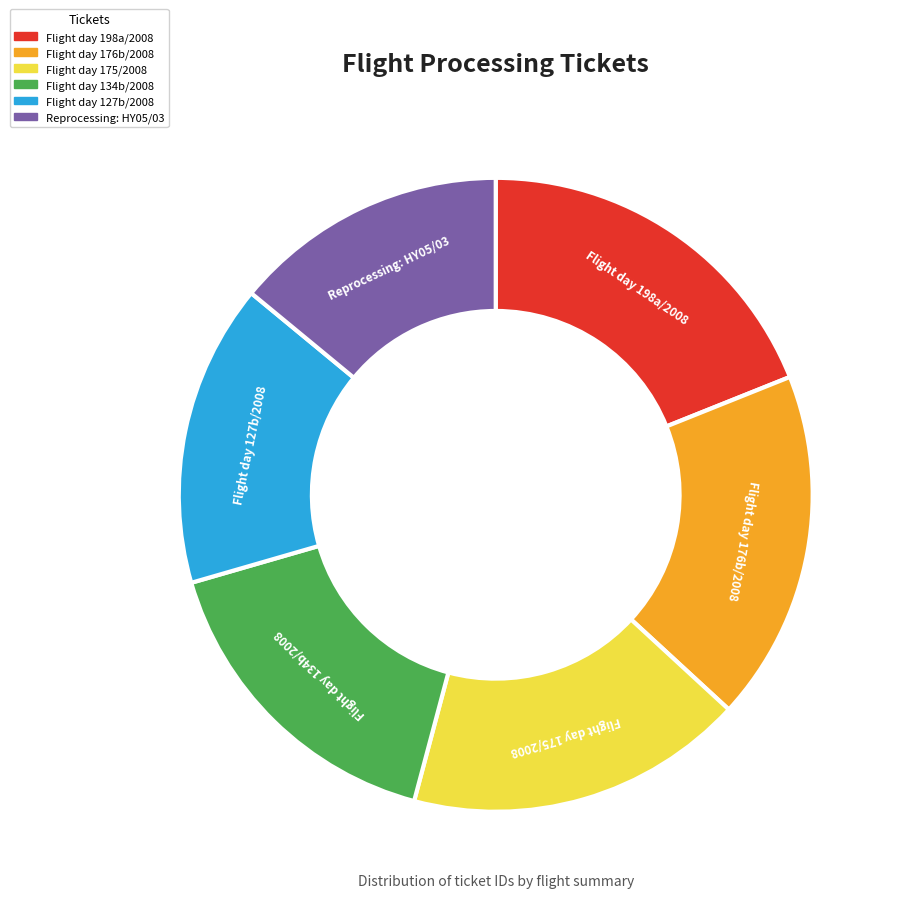

What is the ratio of the value at Flight day 198a/2008 to the value at Reprocessing: HY05/03?

1.4